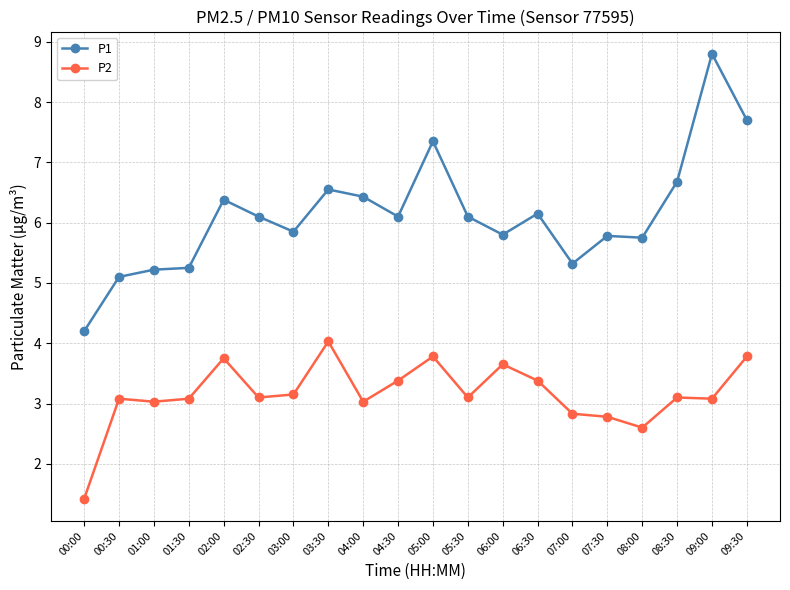

Is the value of P2 at 06:30 greater than the value of P1 at 03:00?

No